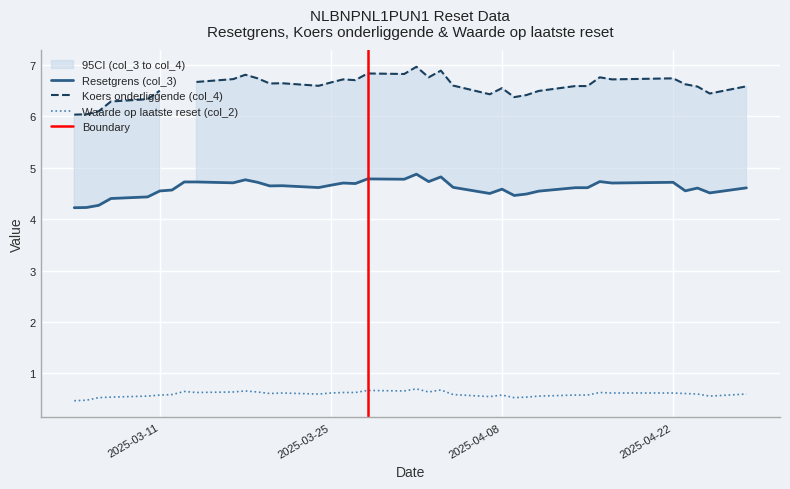

The value of Koers onderliggende (col_4) at 2025-03-25 is 3.8. True or false?

False